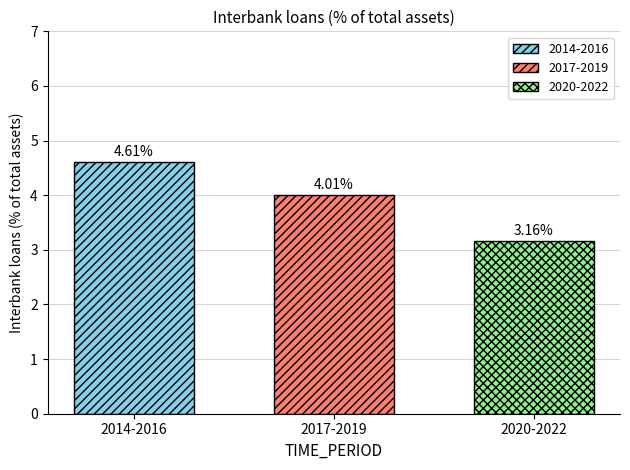

Which series has the largest range (max minus min)?

2014-2016